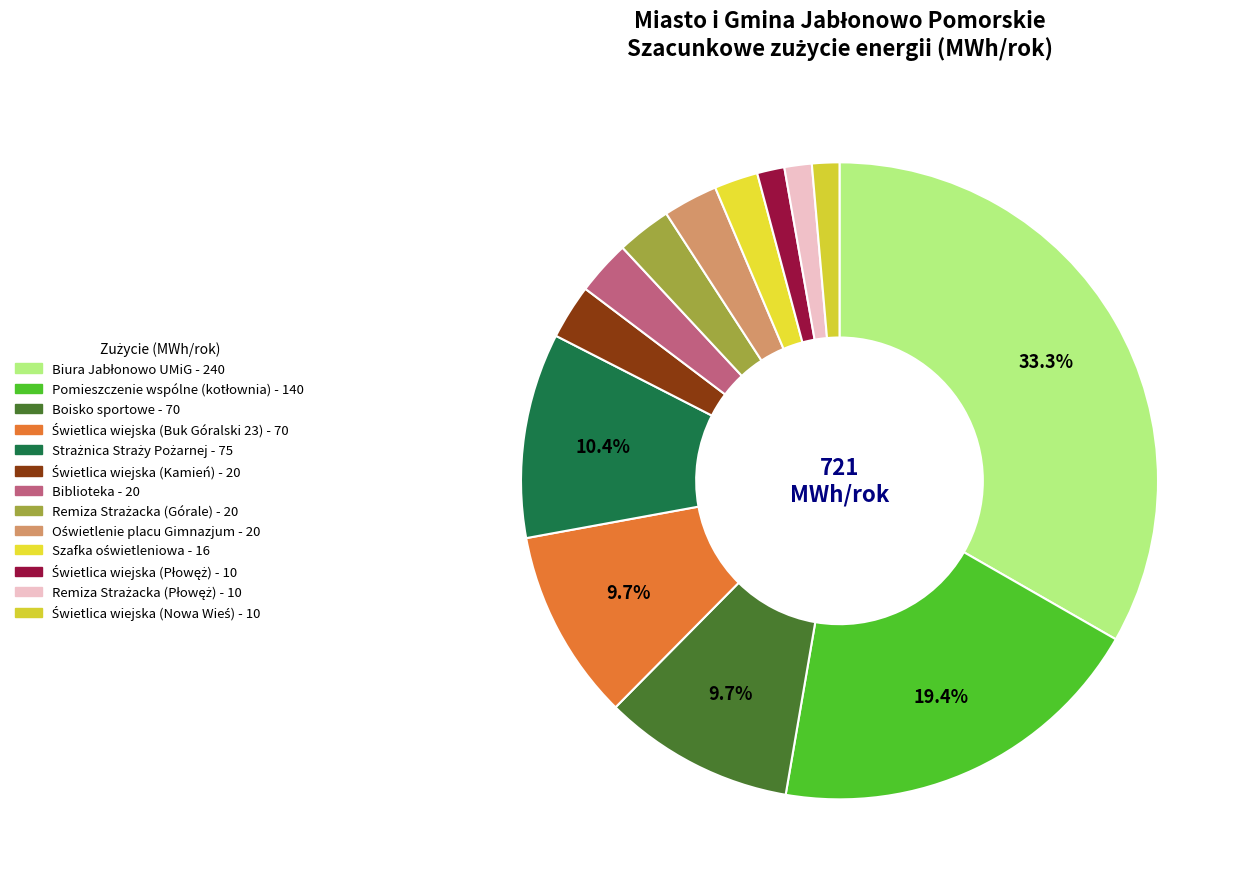

Rank the categories by value from highest to lowest.

Biura Jabłonowo UMiG, Pomieszczenie wspólne (kotłownia), Strażnica Straży Pożarnej, Boisko sportowe, Świetlica wiejska (Buk Góralski 23), Świetlica wiejska (Kamień), Biblioteka, Remiza Strażacka (Górale), Oświetlenie placu Gimnazjum, Szafka oświetleniowa, Świetlica wiejska (Płowęż), Remiza Strażacka (Płowęż), Świetlica wiejska (Nowa Wieś)